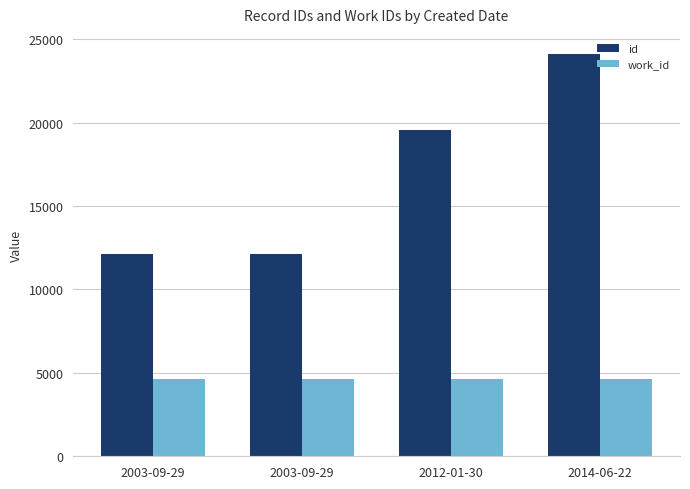

Which series has the largest total across all categories?

id